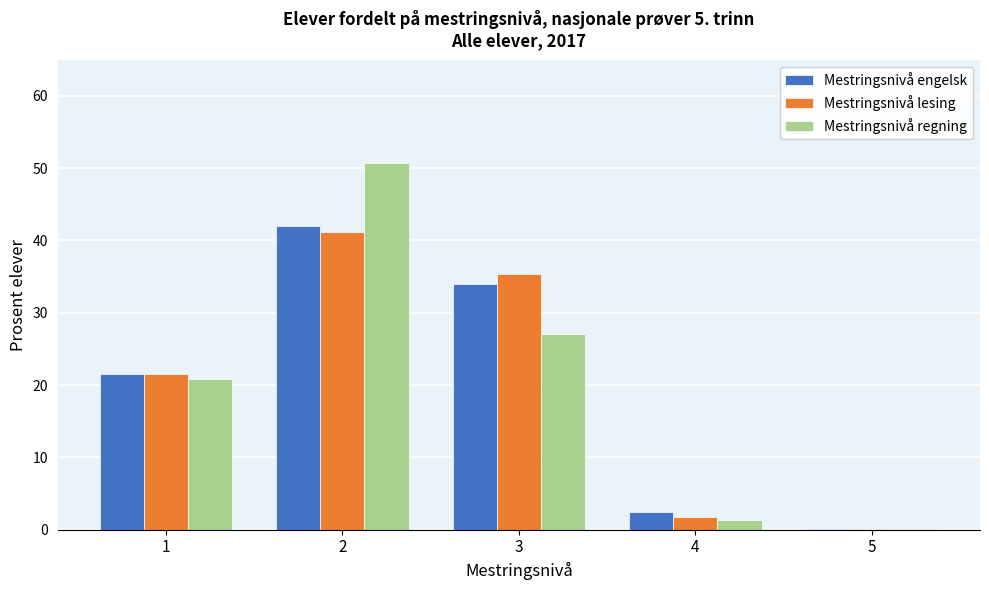

Reading right to left, list all the values displayed in this chart.

Mestringsnivå engelsk: 5=0.1	4=2.4	3=34.0	2=42.0	1=21.6
Mestringsnivå lesing: 5=0.1	4=1.8	3=35.3	2=41.2	1=21.6
Mestringsnivå regning: 5=0.1	4=1.4	3=27.1	2=50.7	1=20.8